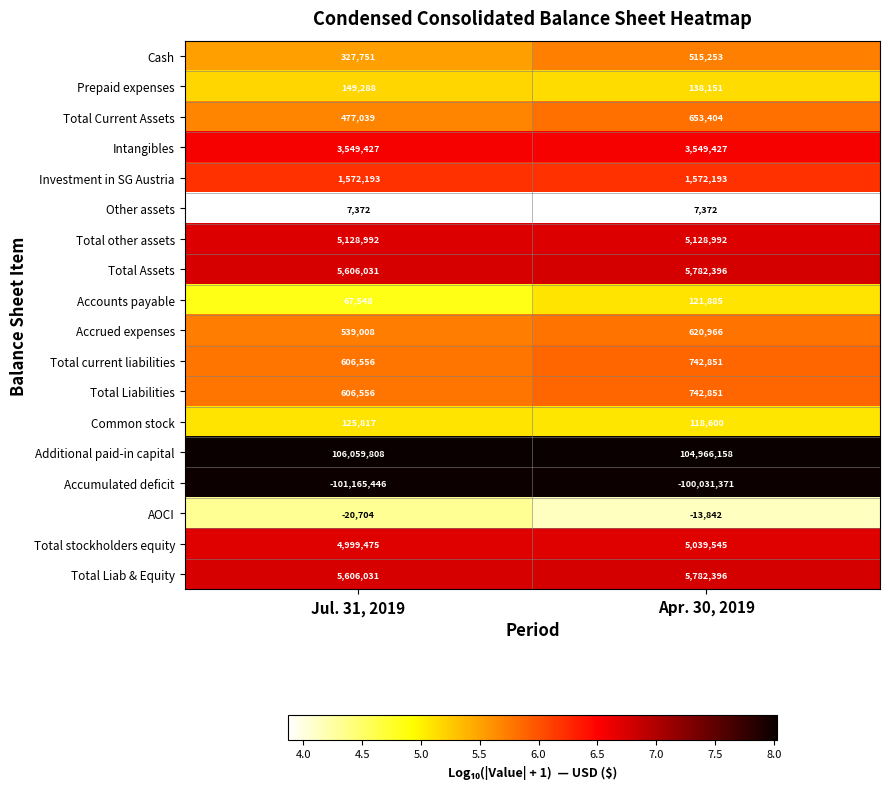

True or false: Prepaid expenses has a value of 149288 at Jul. 31, 2019.

True